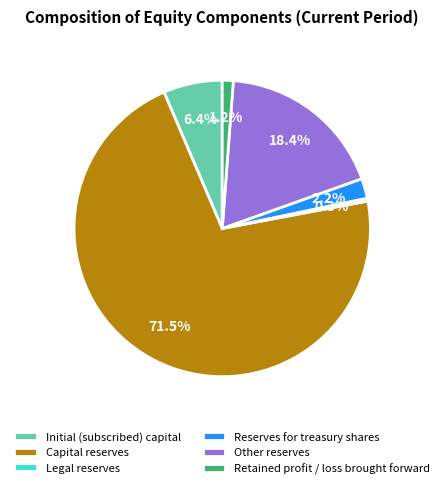

Rank the categories by value from highest to lowest.

Capital reserves, Other reserves, Initial (subscribed) capital, Reserves for treasury shares, Retained profit / loss brought forward, Legal reserves